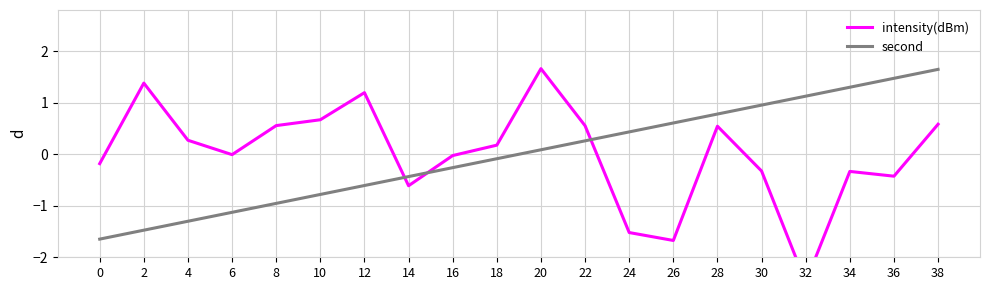

What is the smallest value displayed?

-2.5